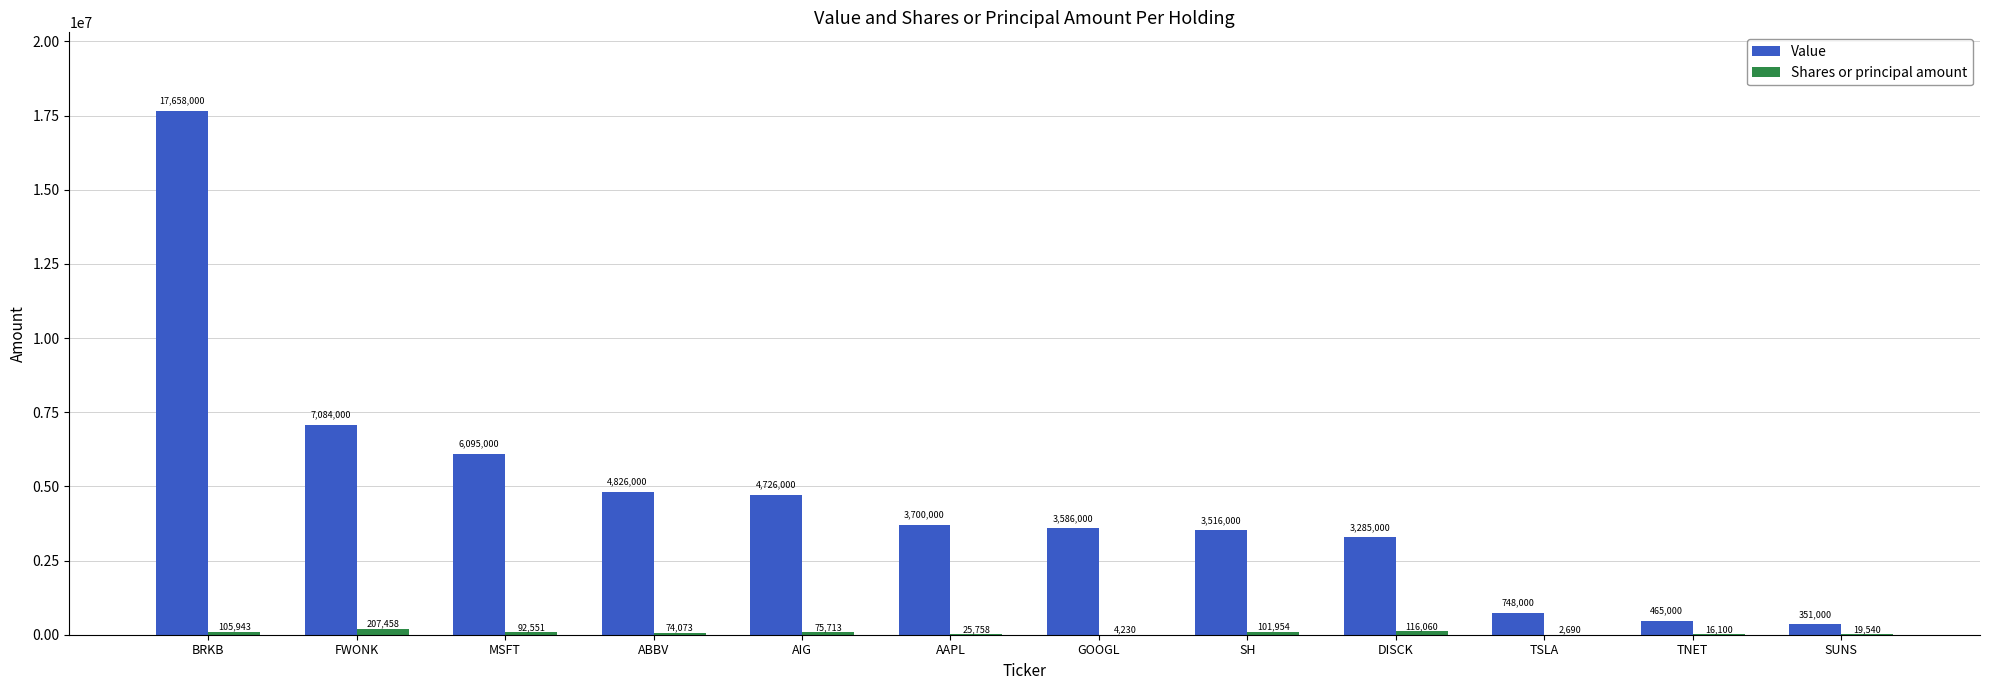

How many groups of bars are there?

12